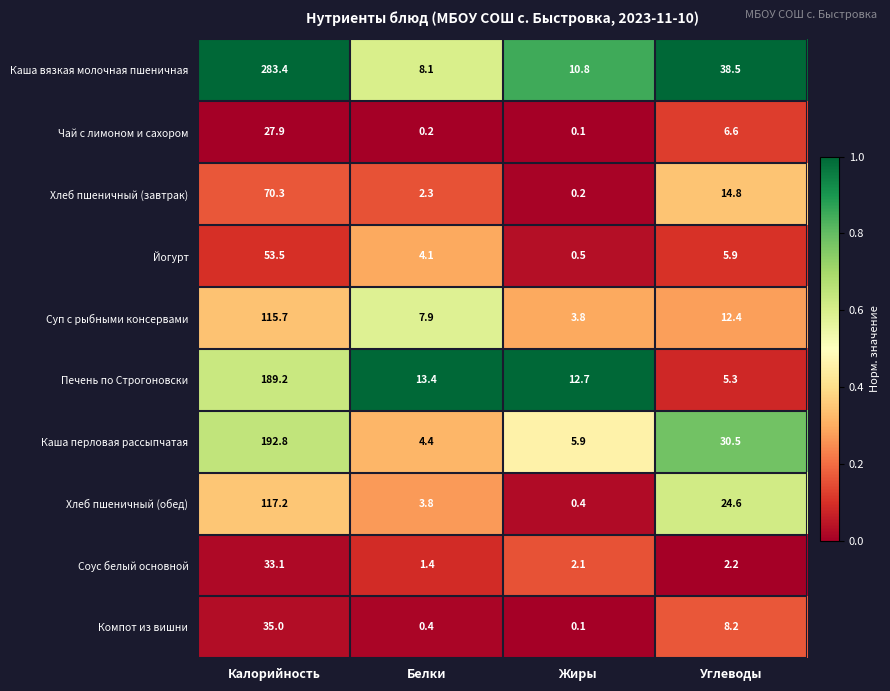

Which series has the largest total across all categories?

Каша вязкая молочная пшеничная